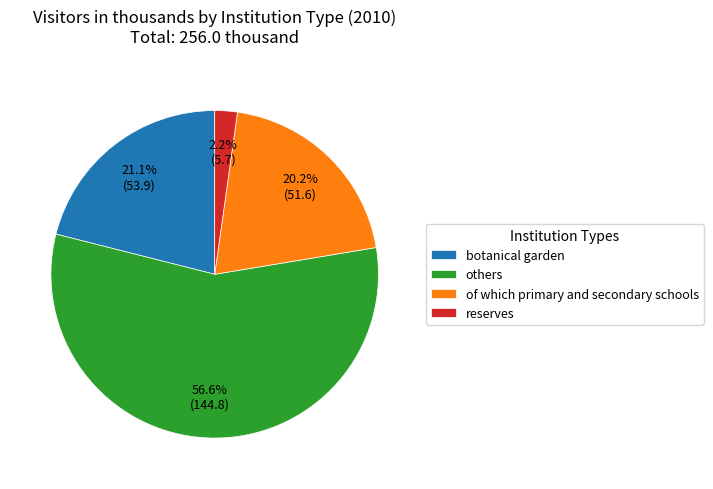

How many segments does this pie chart have?

4